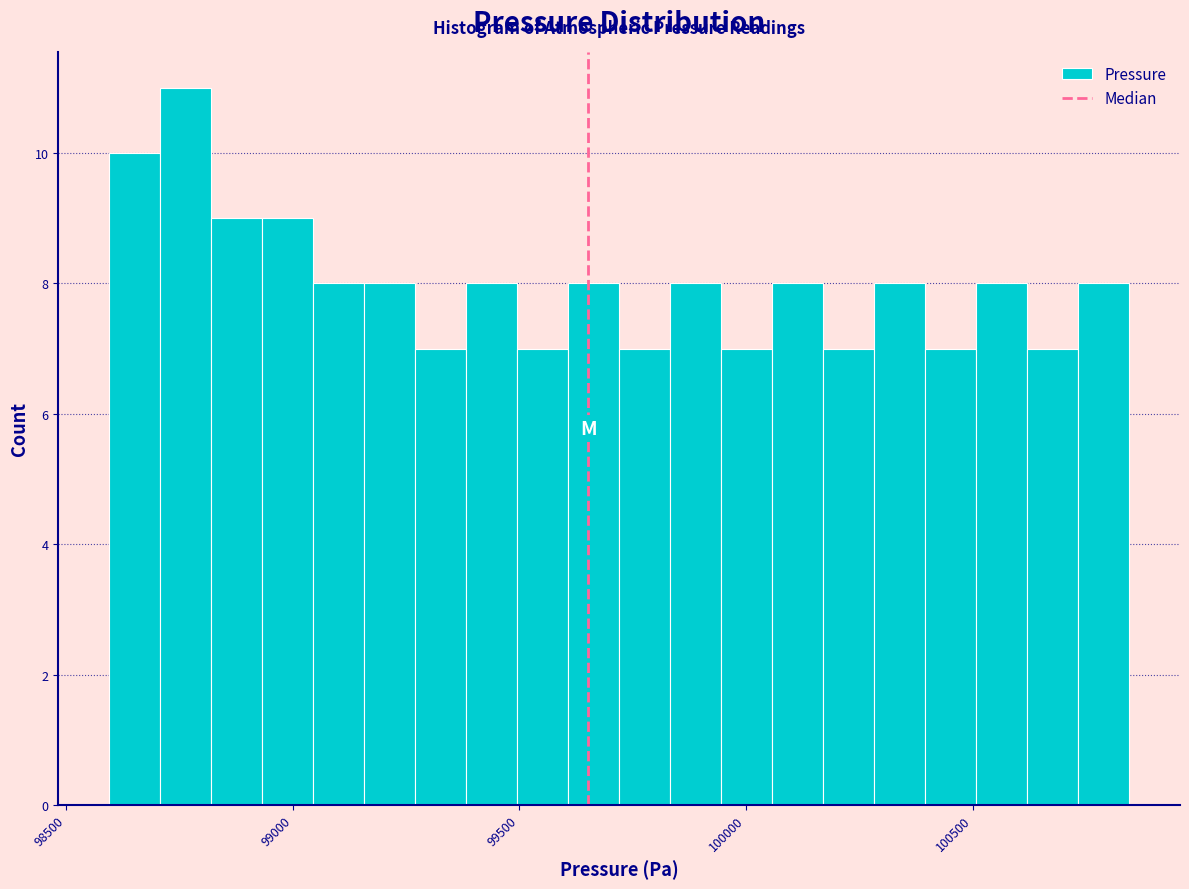

Read against the x-axis, roughly where is the centre of the tallest bar?

98750